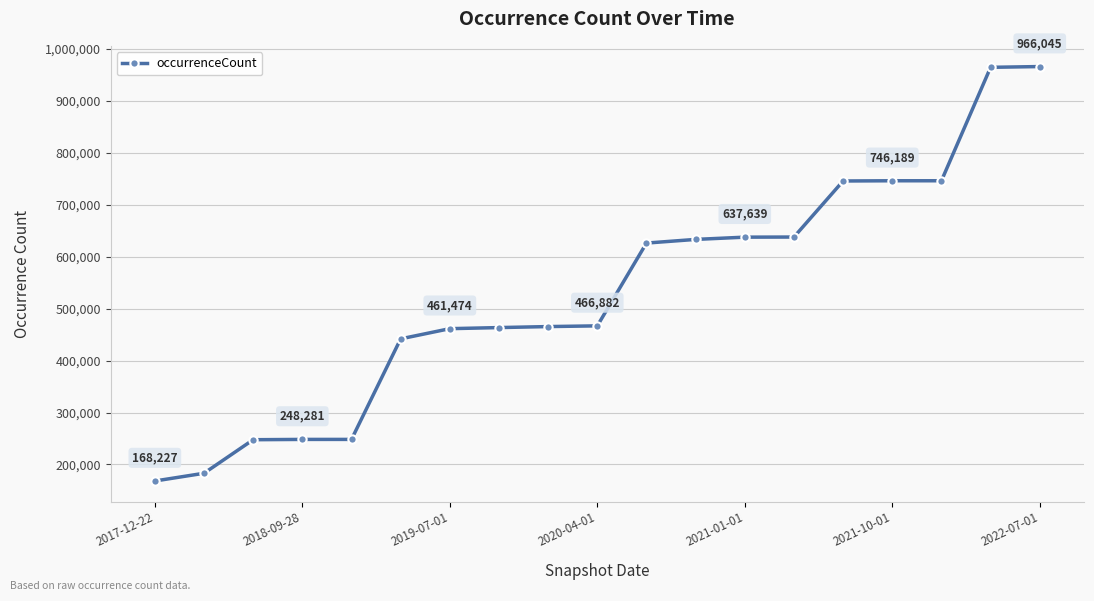

What is the maximum value shown in the chart?

966045